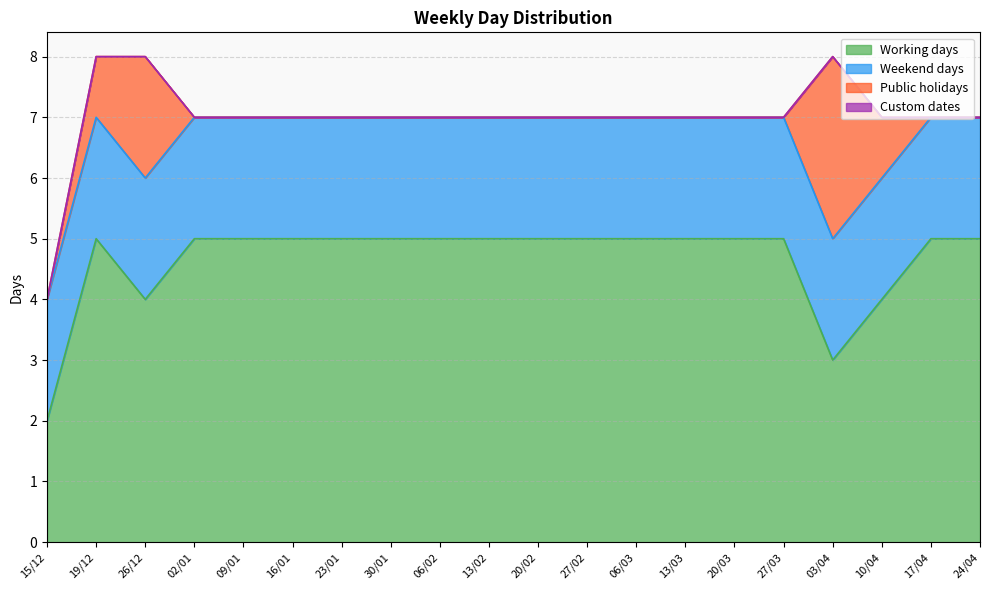

What is the label of the 13th point from the left?

06/03